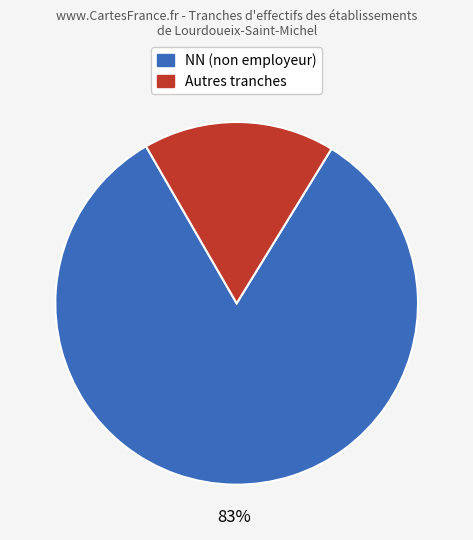

What is the smallest slice in the pie chart?

Autres tranches